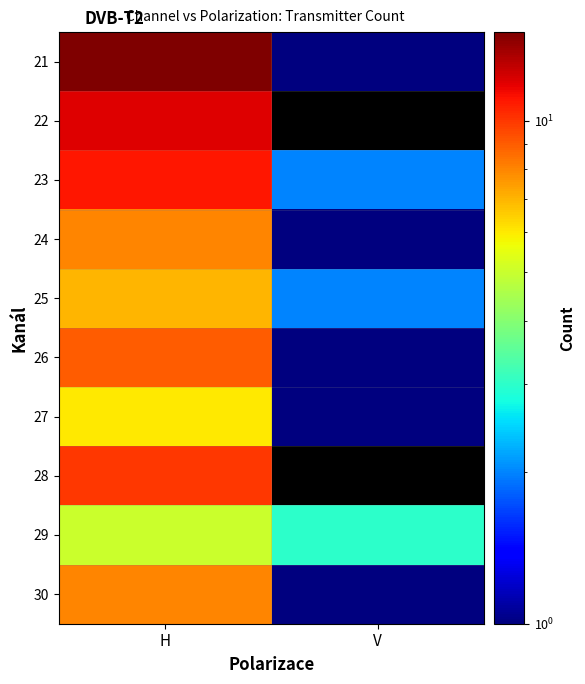

At which category is the sum across all series the highest?

H